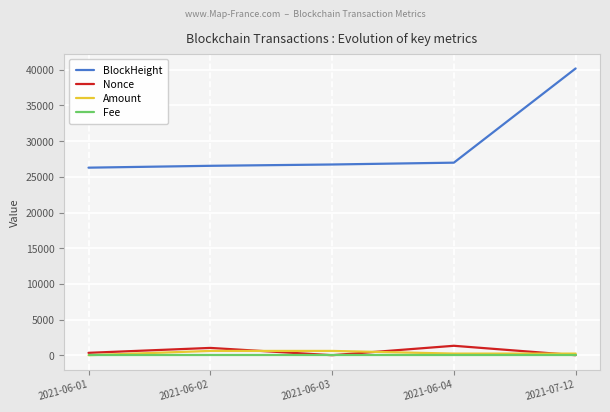

What are all the series names shown in the legend?

BlockHeight, Nonce, Amount, Fee